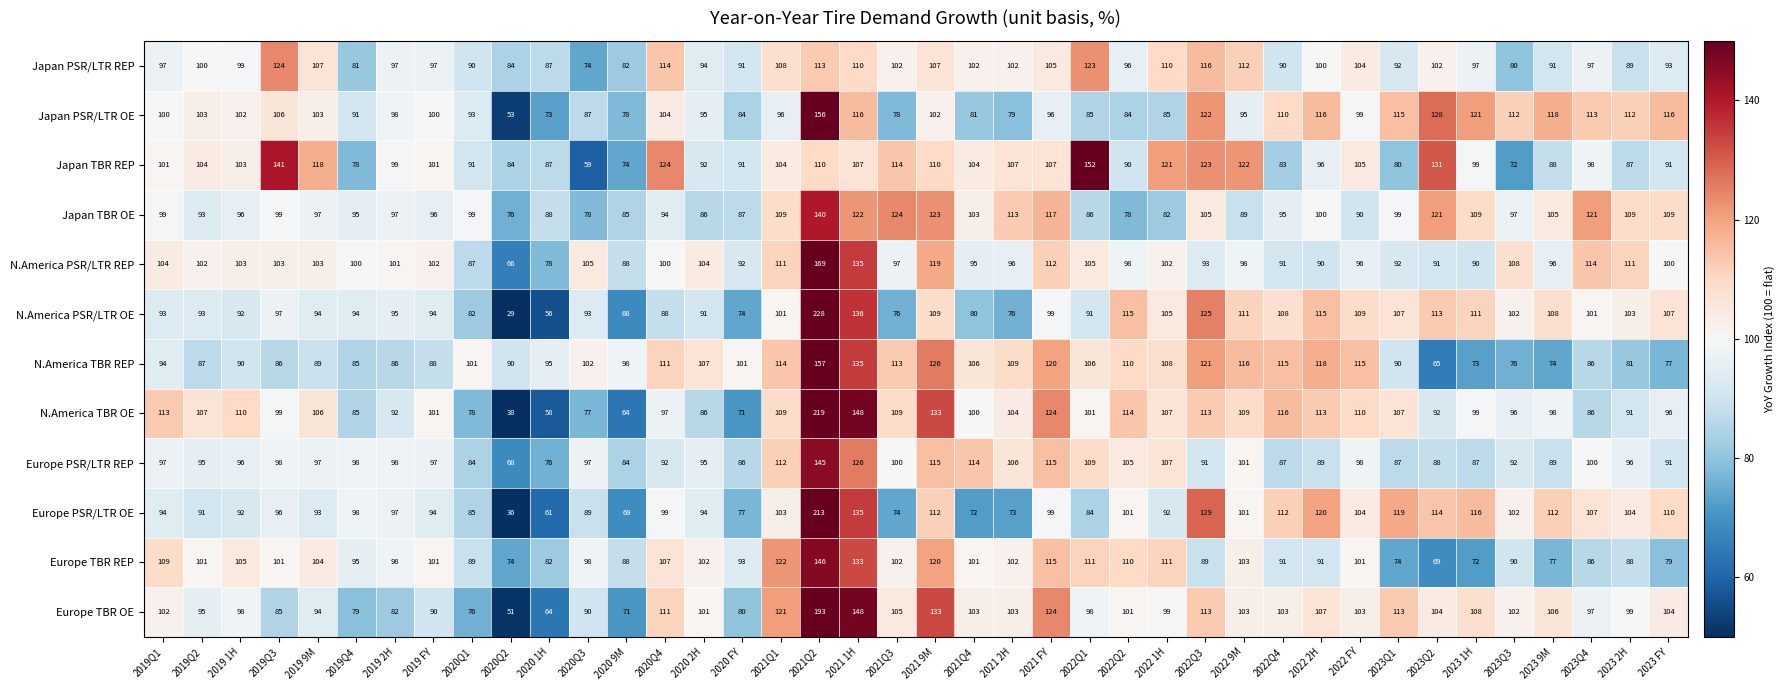

Which category has the highest value across all series?

2021Q2